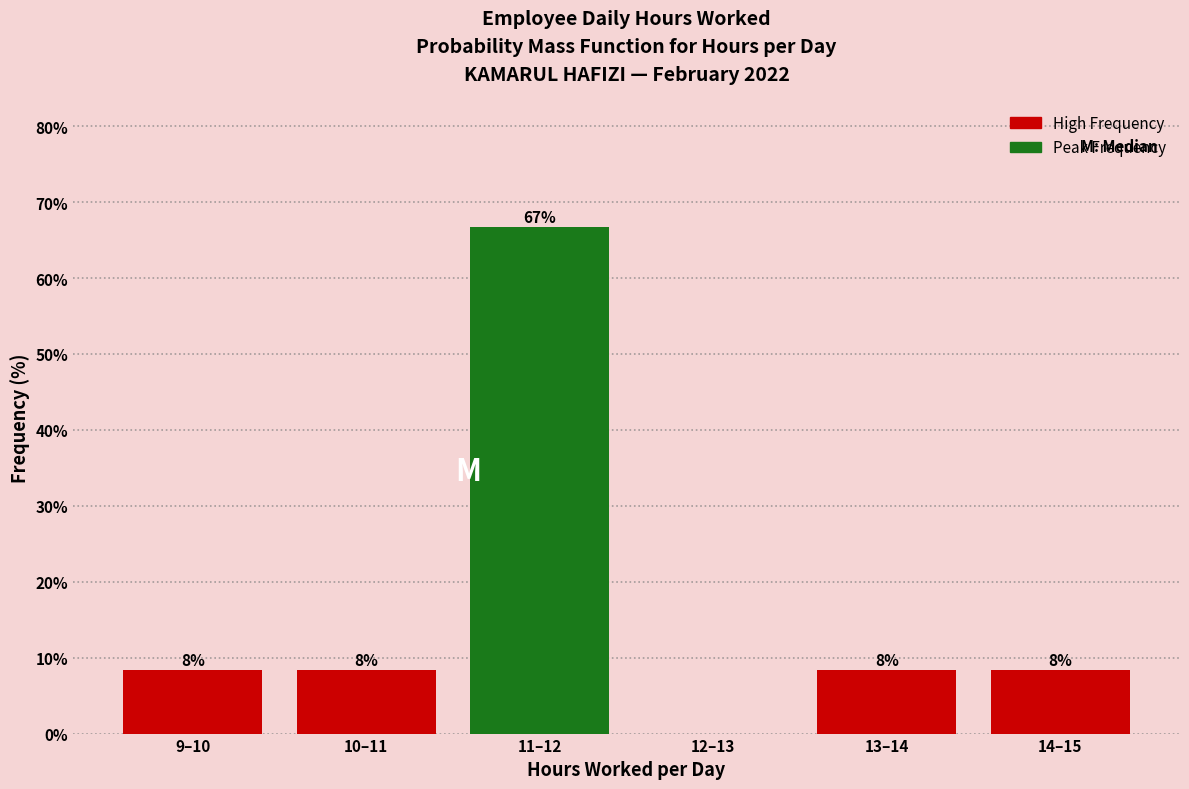

Are the bars horizontal?

No